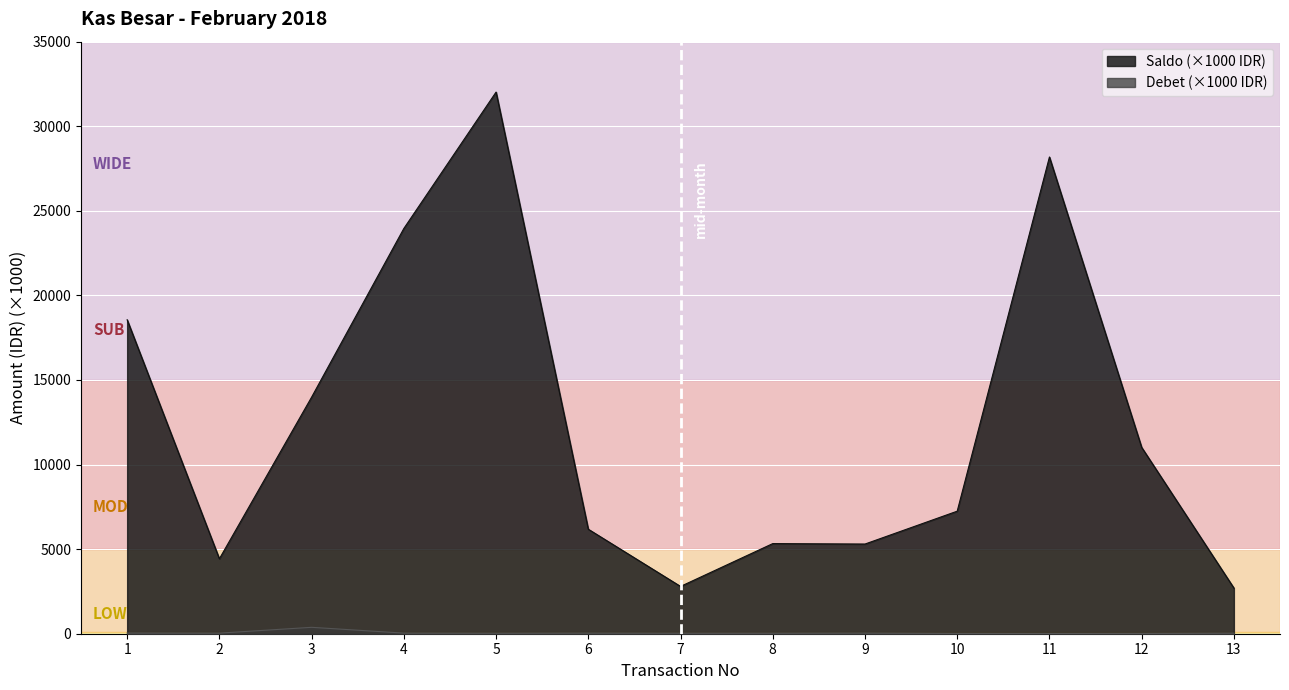

What are all the series names shown in the legend?

Saldo (×1000 IDR), Debet (×1000 IDR)